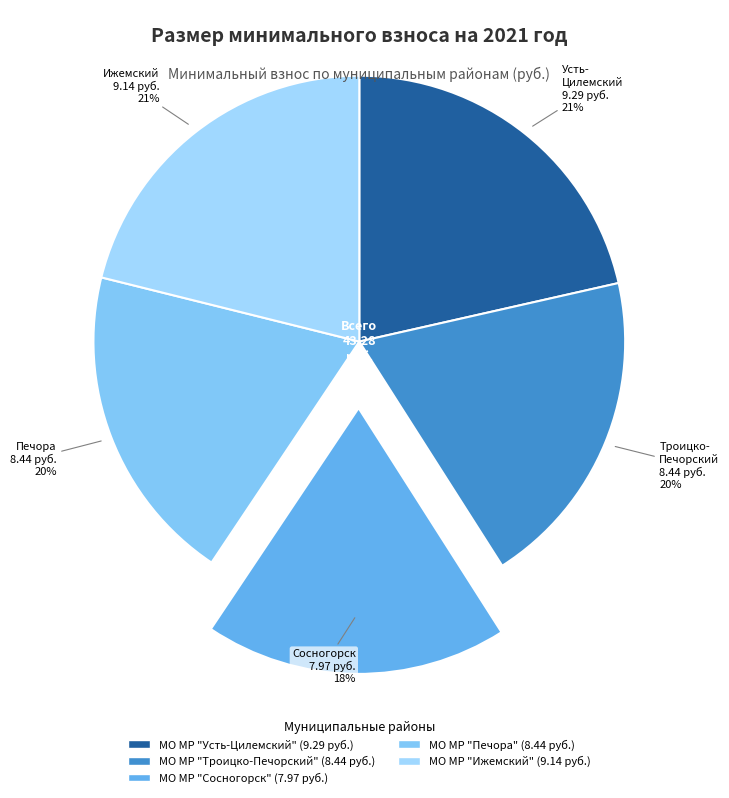

What is the change in value from МО МР "Усть-Цилемский" to МО МР "Ижемский"?

-0.1